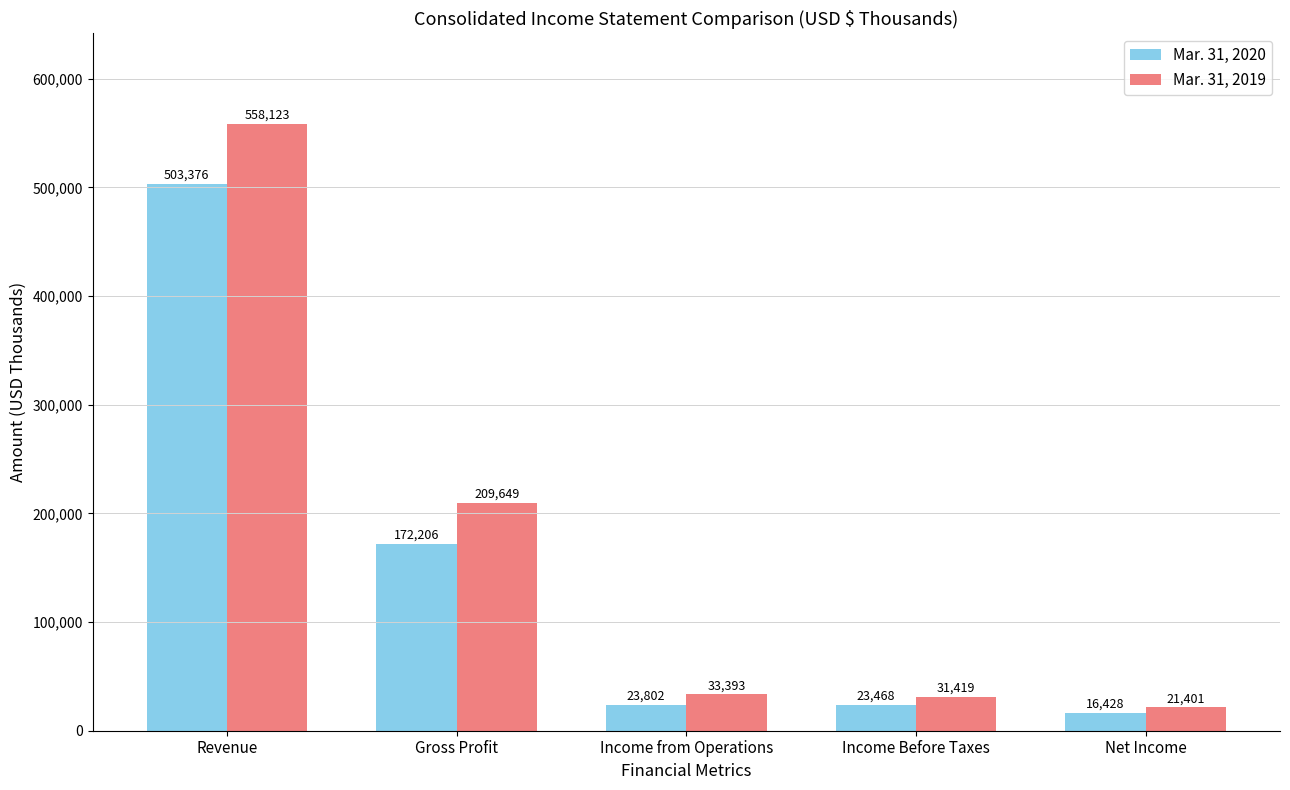

At Net Income, list the series in order from largest to smallest.

Mar. 31, 2019, Mar. 31, 2020